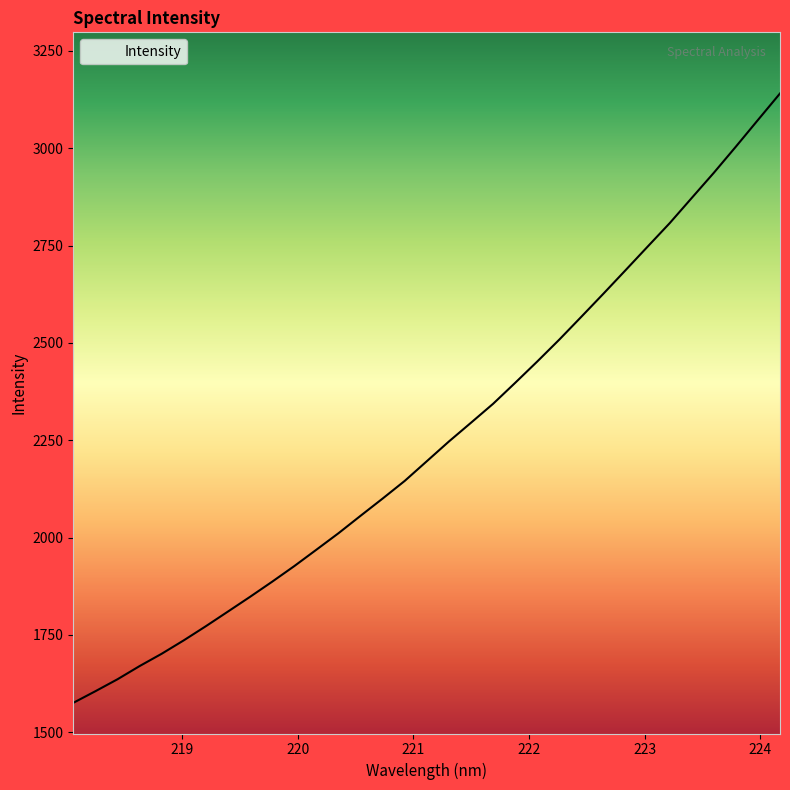

What is the difference between the maximum and minimum values?

1565.3